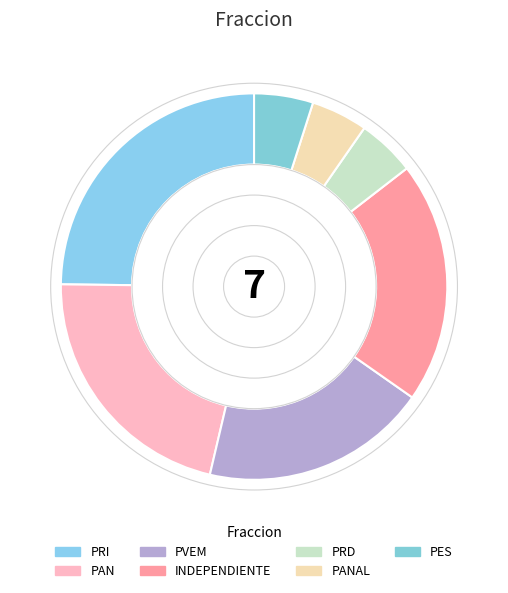

What percentage is the PRI slice, to the nearest percent?

25%